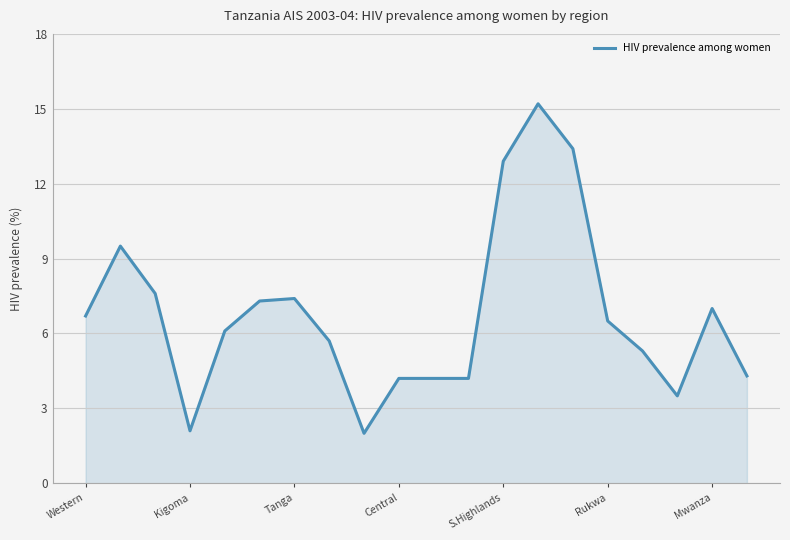

What is the smallest value displayed?

2.0